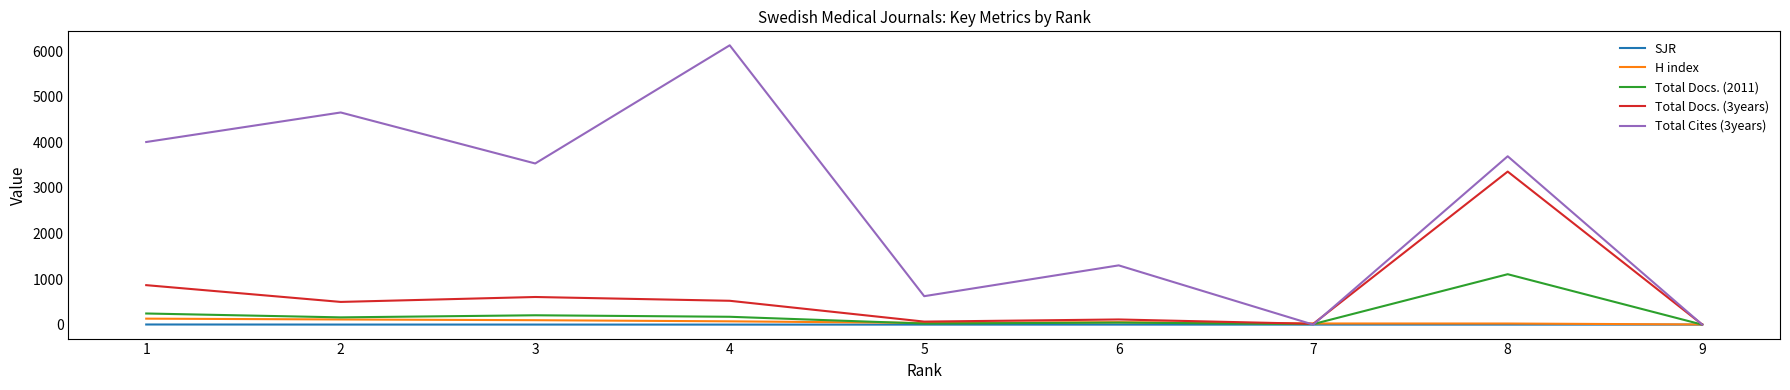

Which series has the largest range (max minus min)?

Total Cites (3years)